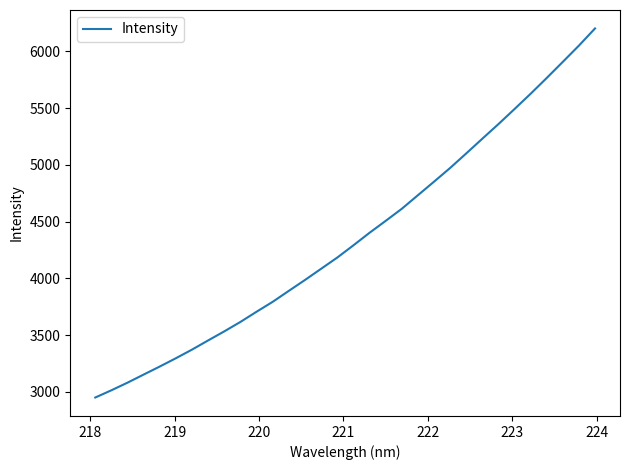

What is the difference between the maximum and minimum values?

3250.6